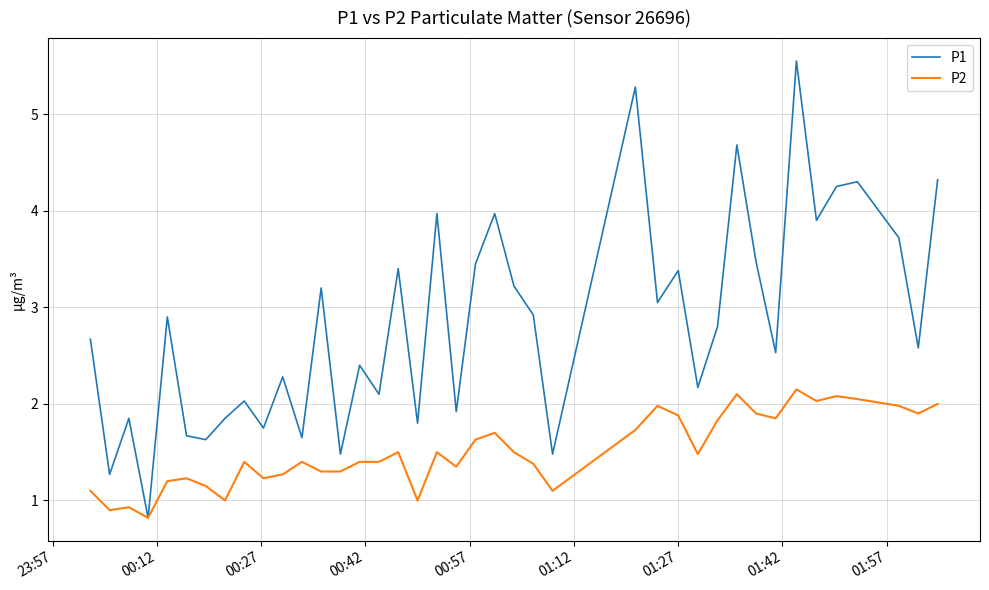

At how many categories does at least one series exceed 3?

17